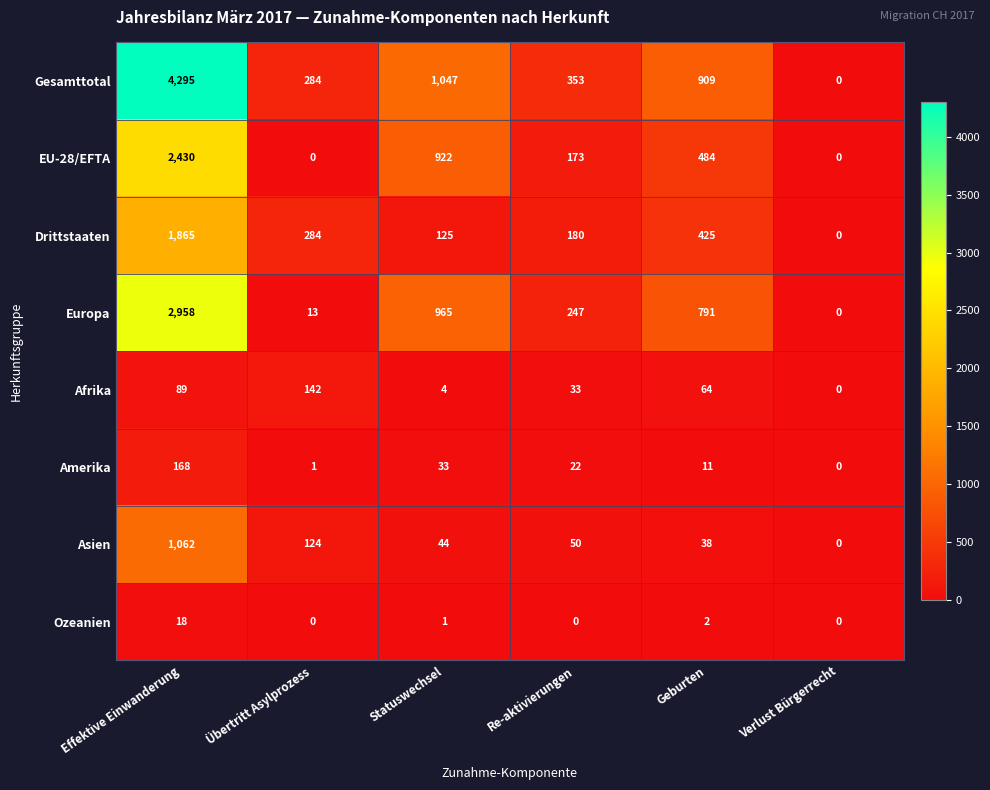

Rank the series by their maximum value, from lowest to highest.

Ozeanien, Afrika, Amerika, Asien, Drittstaaten, EU-28/EFTA, Europa, Gesamttotal